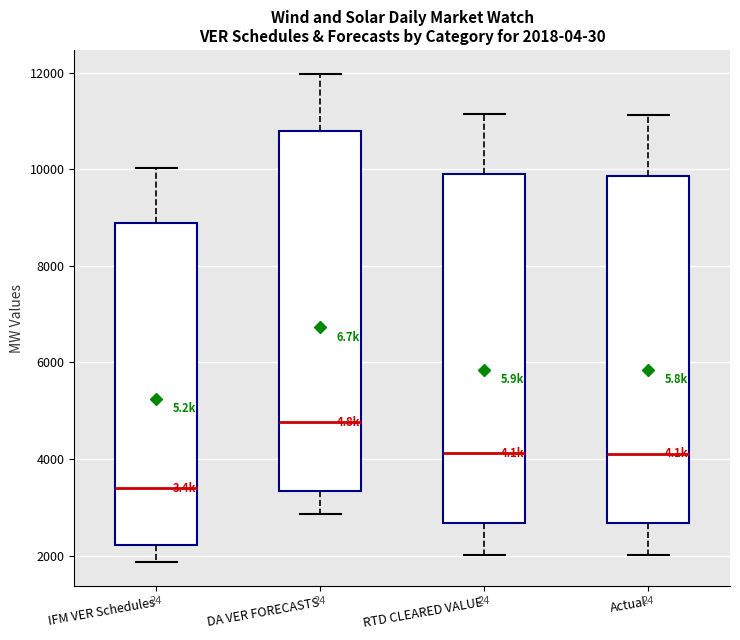

Which box has the lowest median line?

IFM VER Schedules